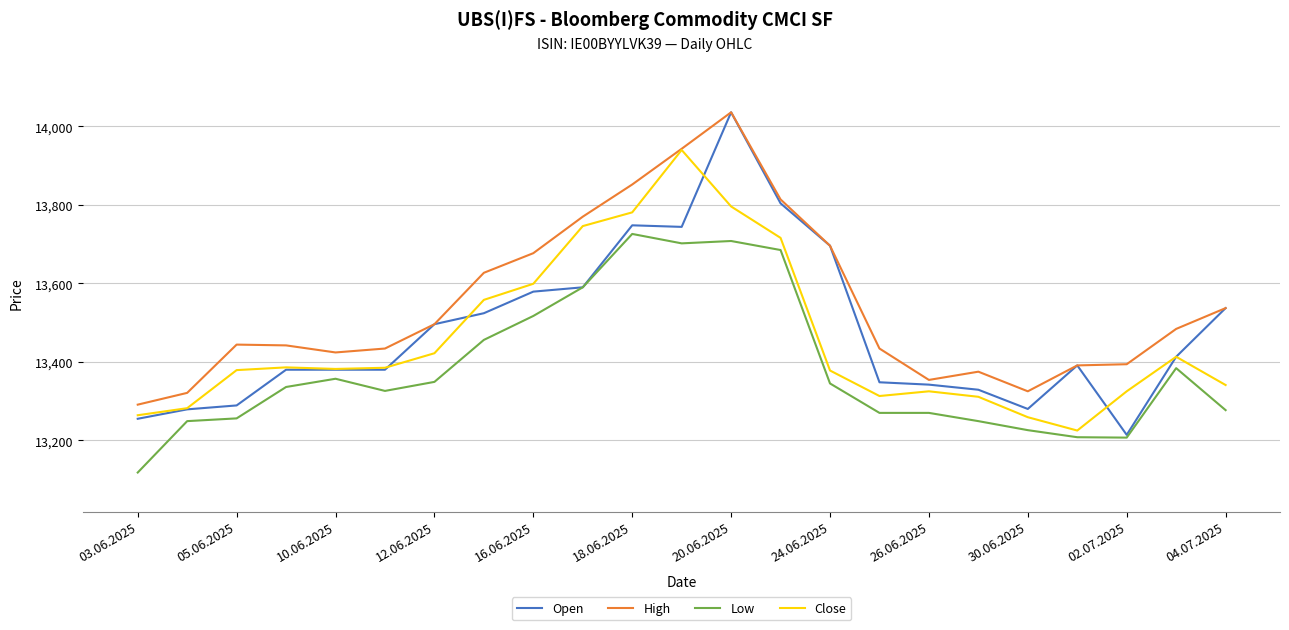

What is the sum of all Open values?

310034